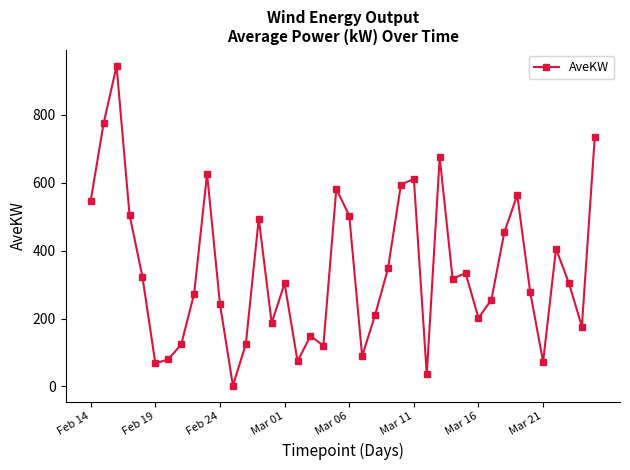

How many interior local valleys (lower than both neighbors) does the data have?

11